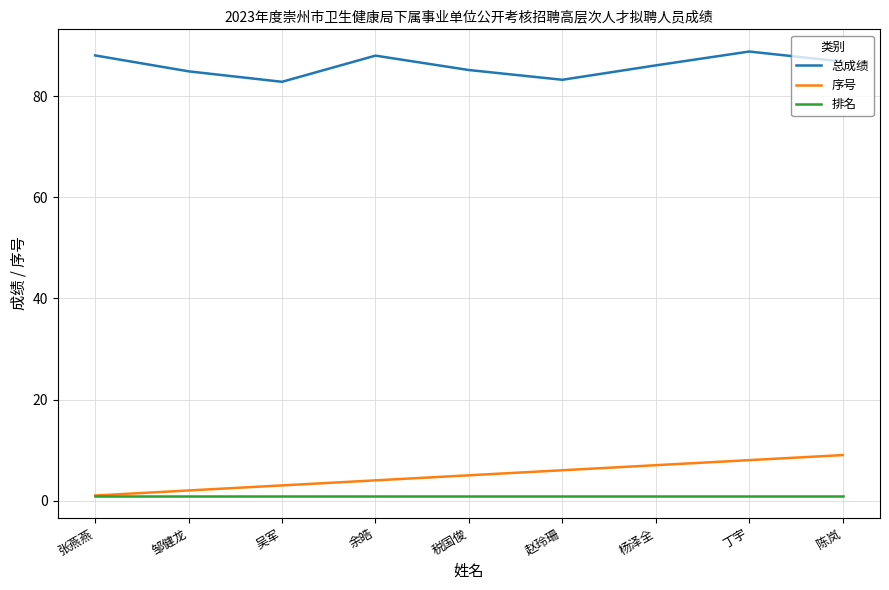

Rank the series by their maximum value, from highest to lowest.

总成绩, 序号, 排名